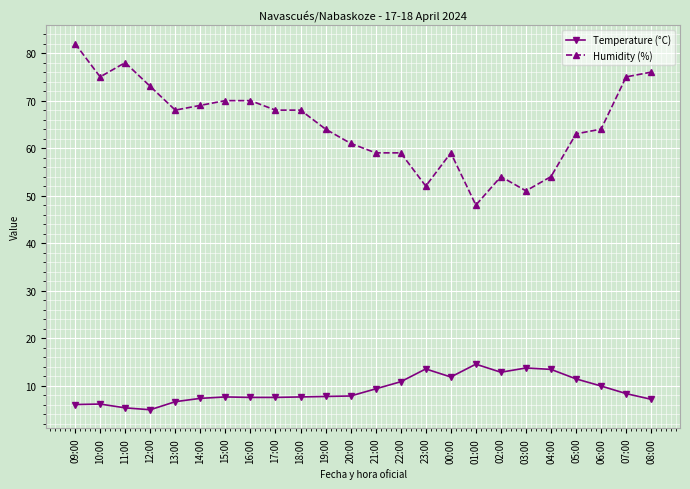

Where is the first local maximum for Humidity (%)?

11:00